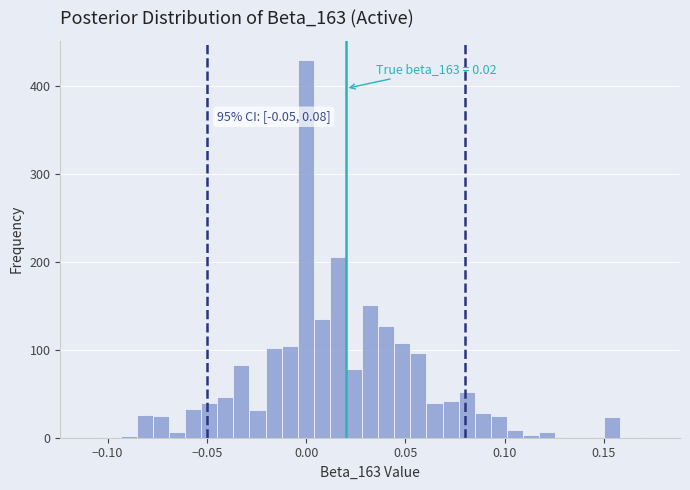

Around what value on the x-axis is the tallest bar? Give the approximate position of its centre, as read against the axis.

0.000